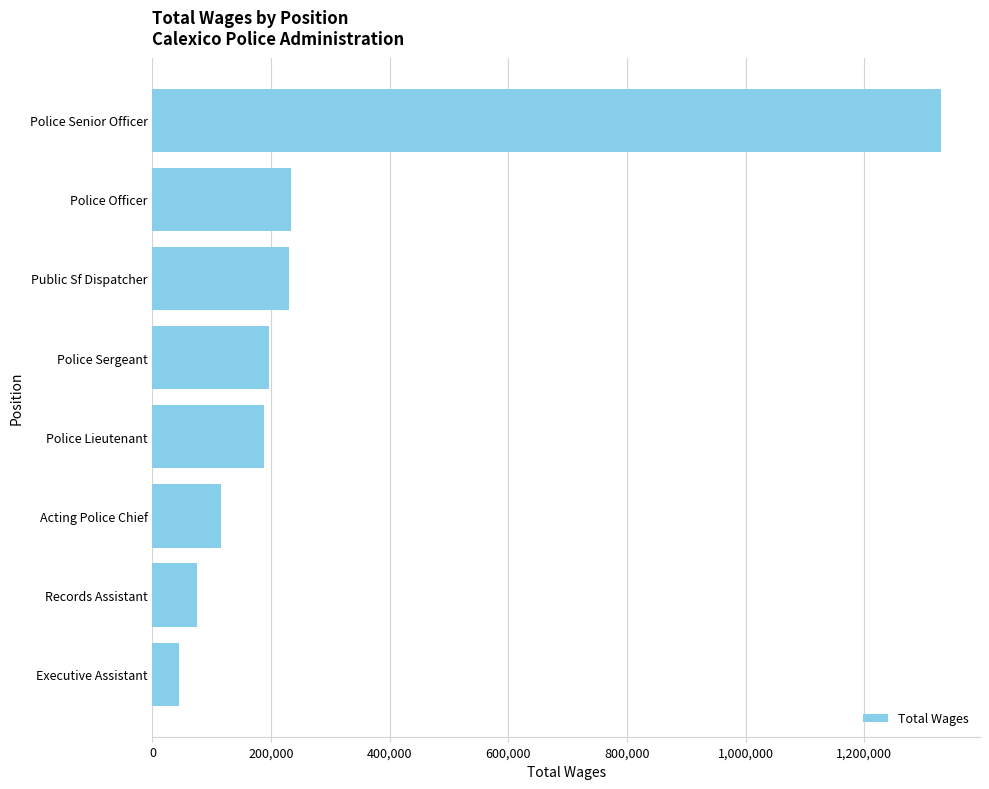

How many bars are there in total?

8